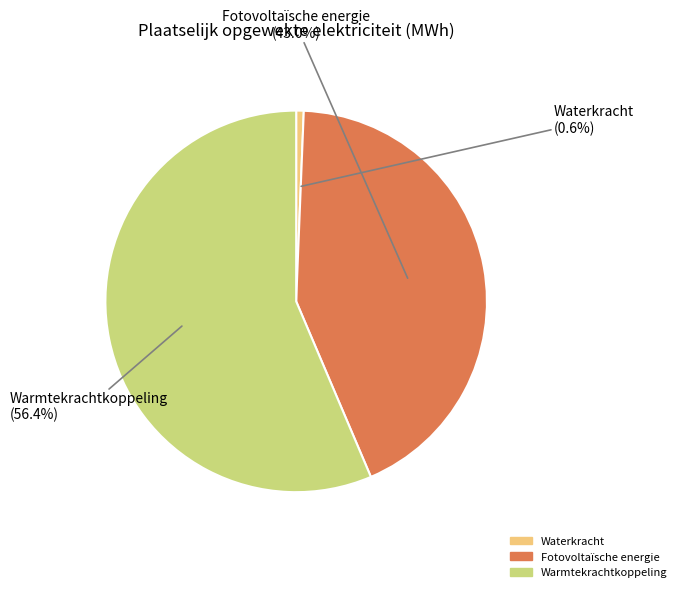

Combined, do Warmtekrachtkoppeling and Fotovoltaïsche energie account for over 50%?

Yes